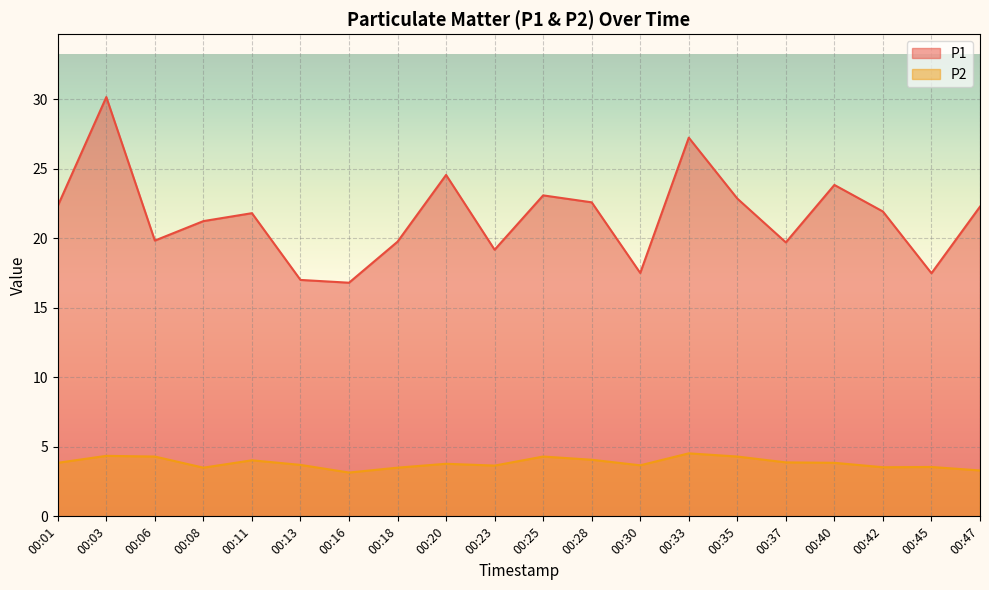

How many lines are shown in the chart?

2